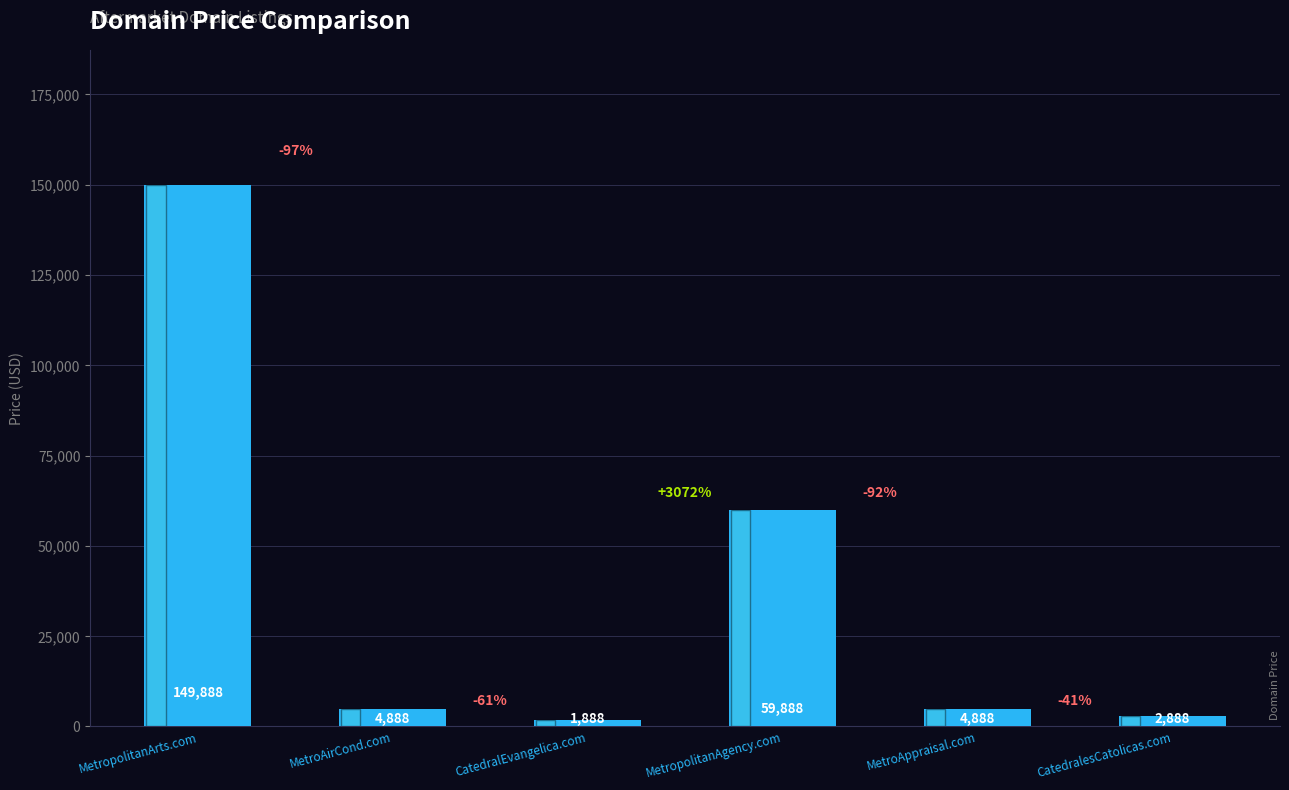

The value at CatedralEvangelica.com is 1888. True or false?

True